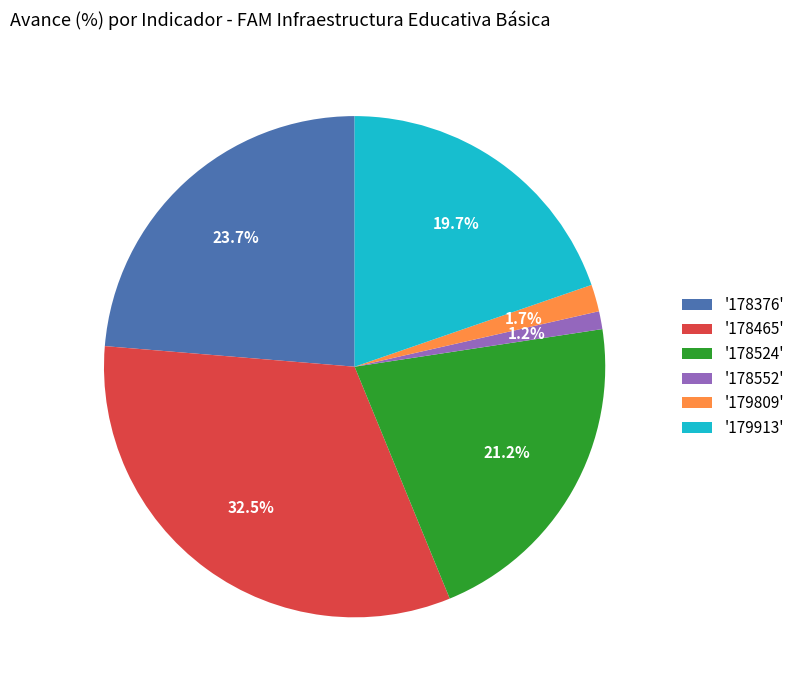

Which has a higher value, '178552' or '179913'?

'179913'